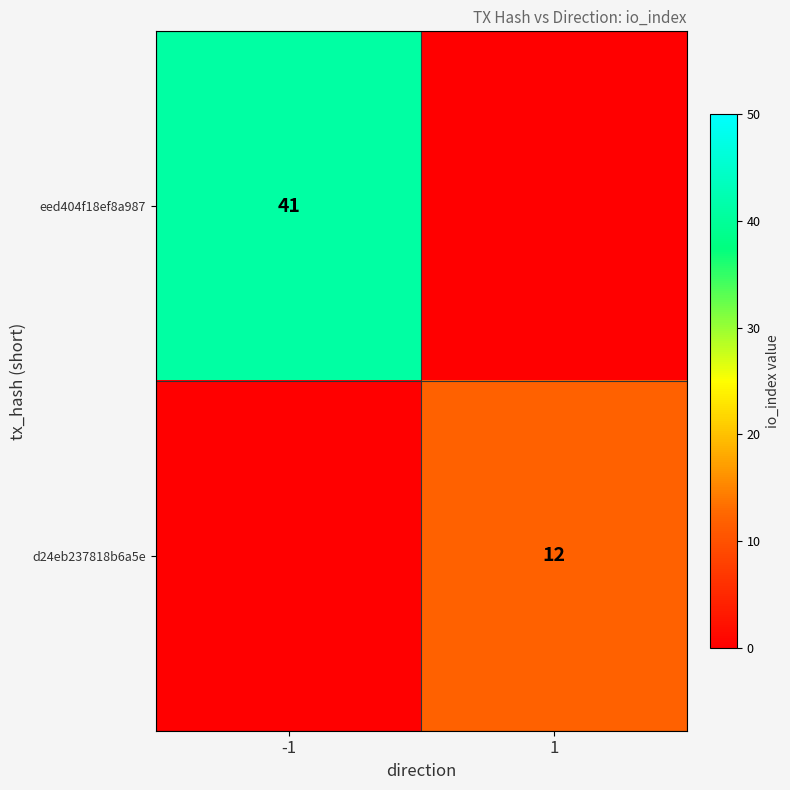

What is the difference between the highest and lowest values at 1?

12